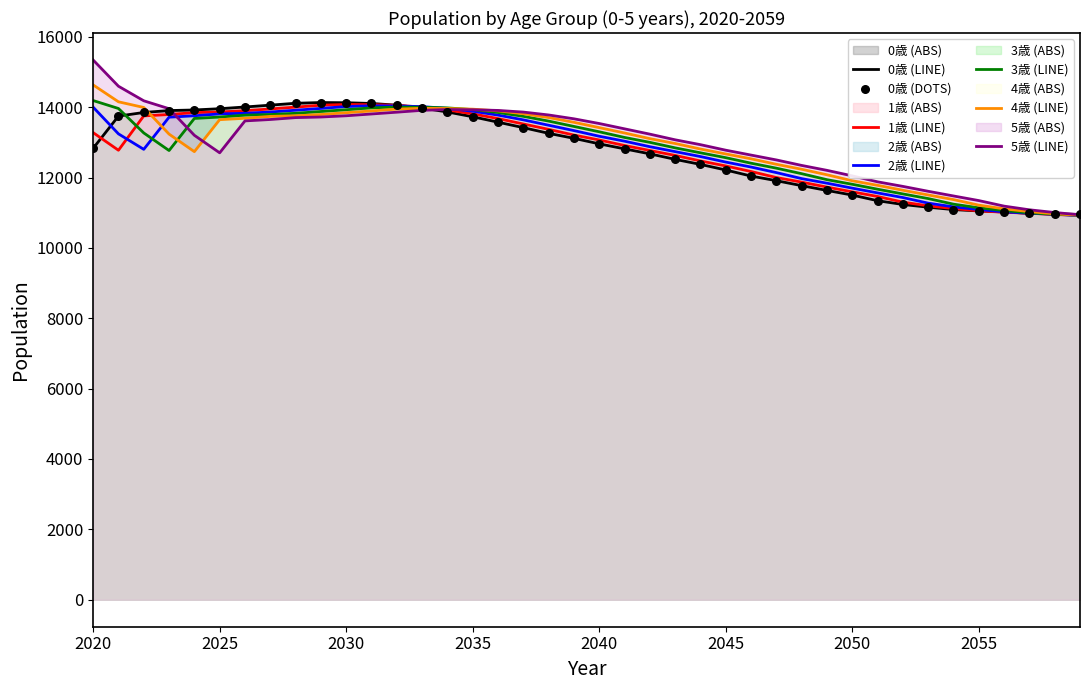

Which series reaches the maximum Y coordinate?

5歳